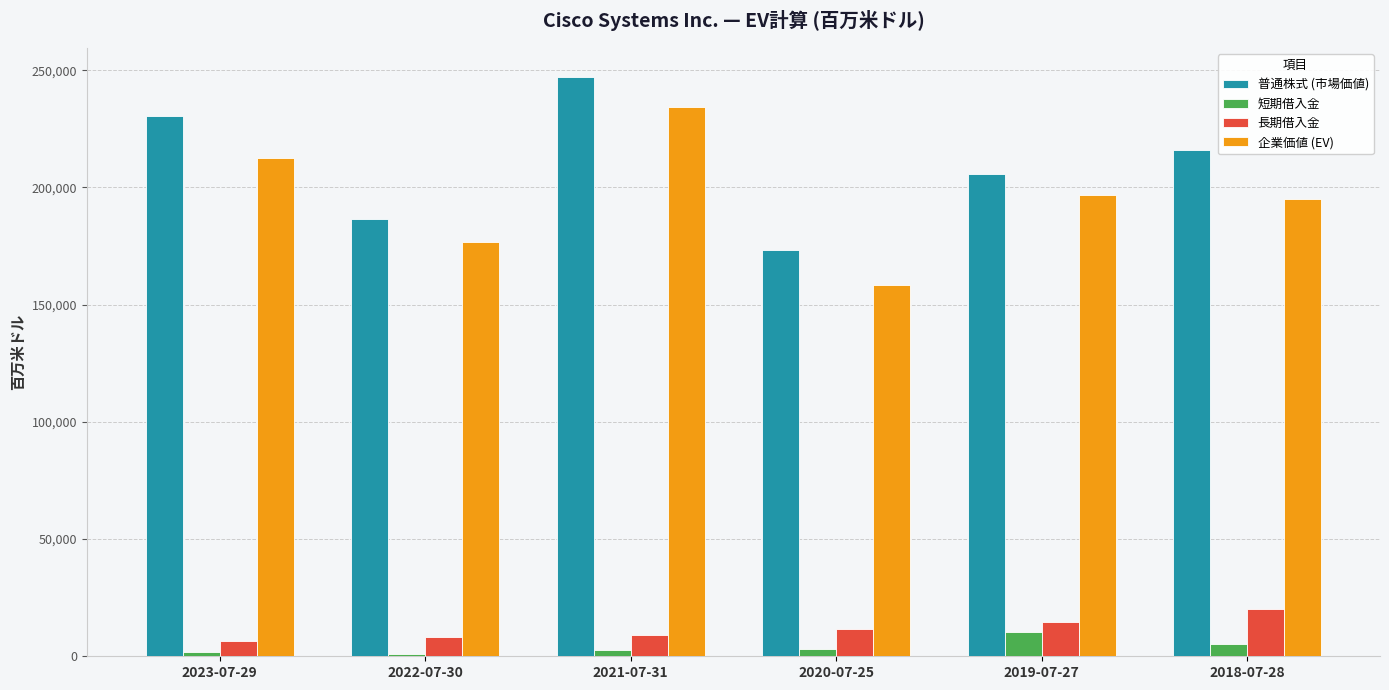

Which series has the largest range (max minus min)?

企業価値 (EV)